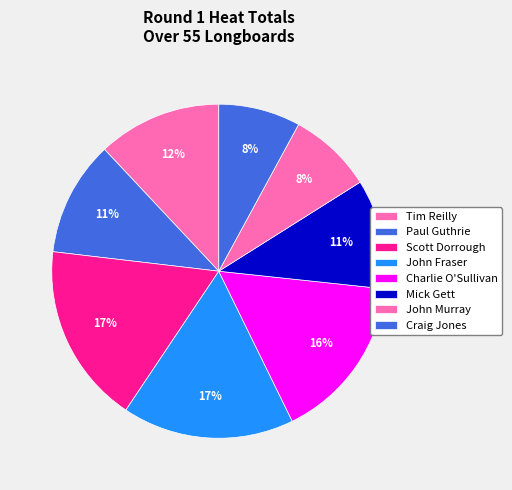

What is the change in value from Scott Dorrough to Mick Gett?

-5.9